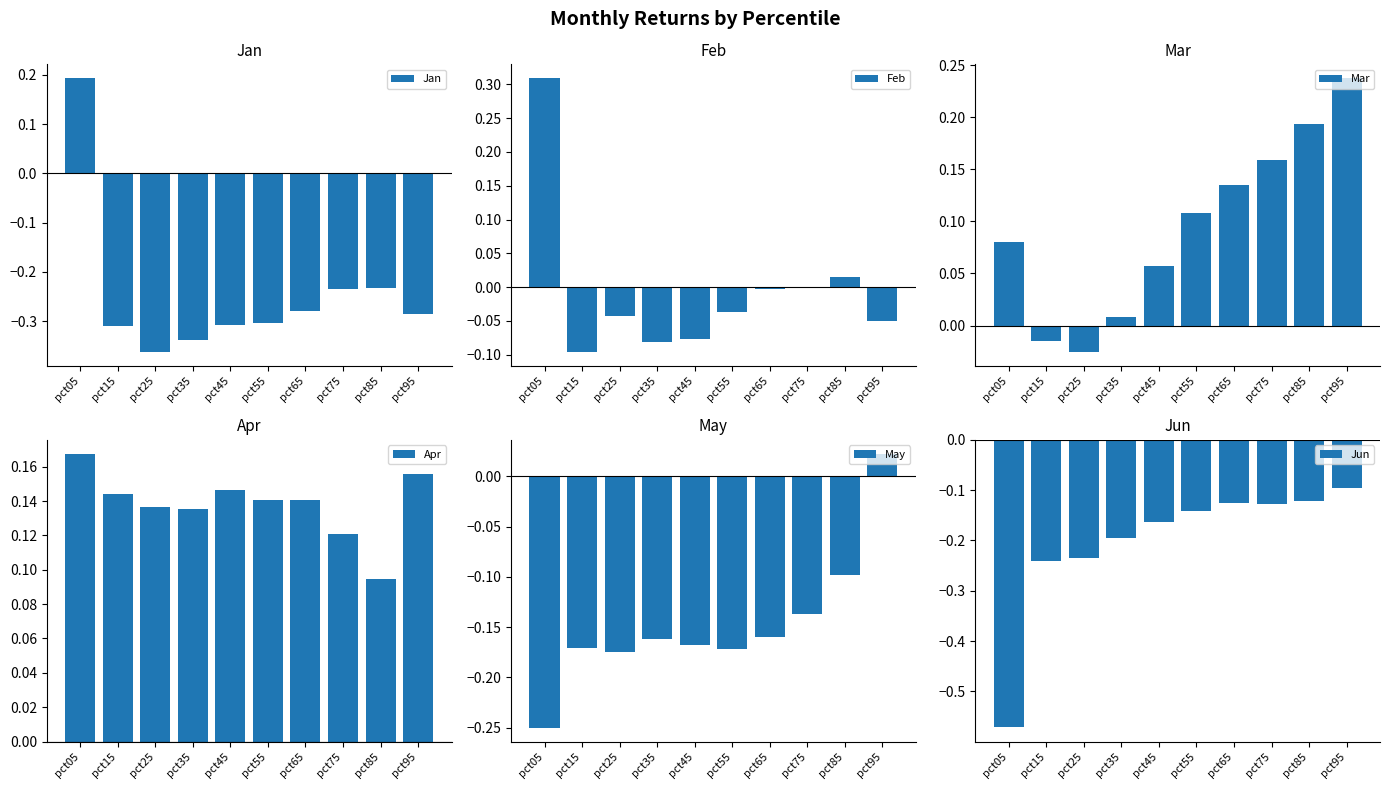

True or false: Feb has a value of 0.0 at pct75.

True